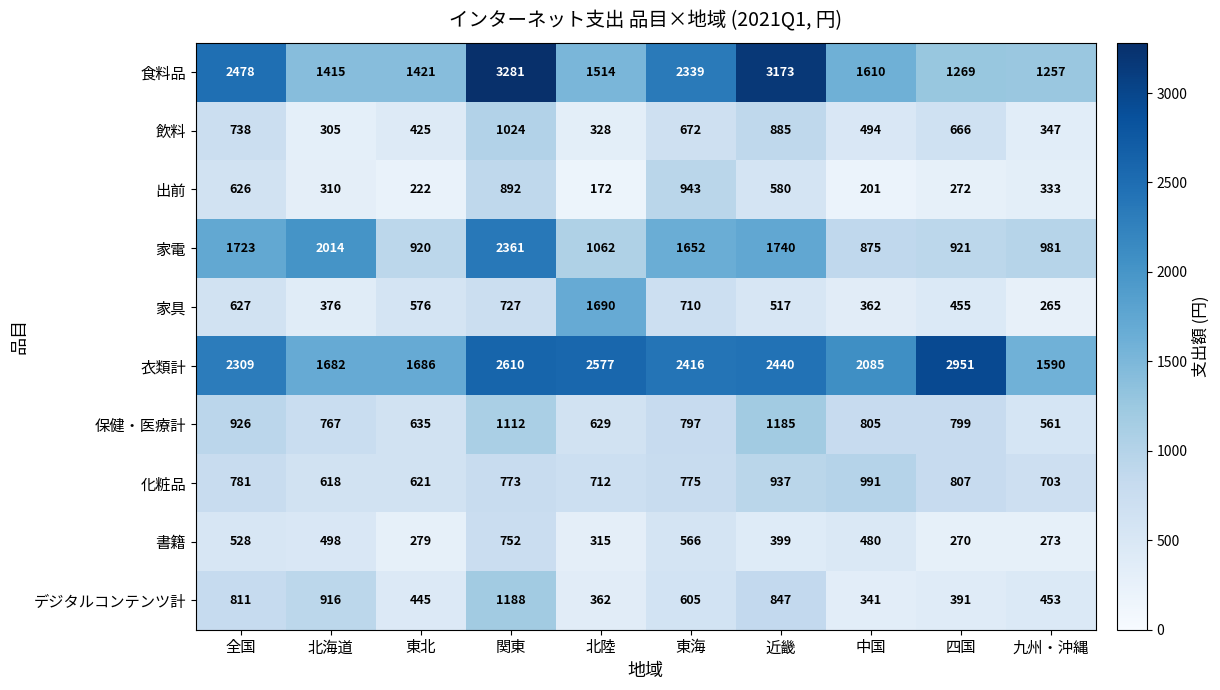

Rank the series at 東海 from lowest to highest value.

書籍, デジタルコンテンツ計, 飲料, 家具, 化粧品, 保健・医療計, 出前, 家電, 食料品, 衣類計